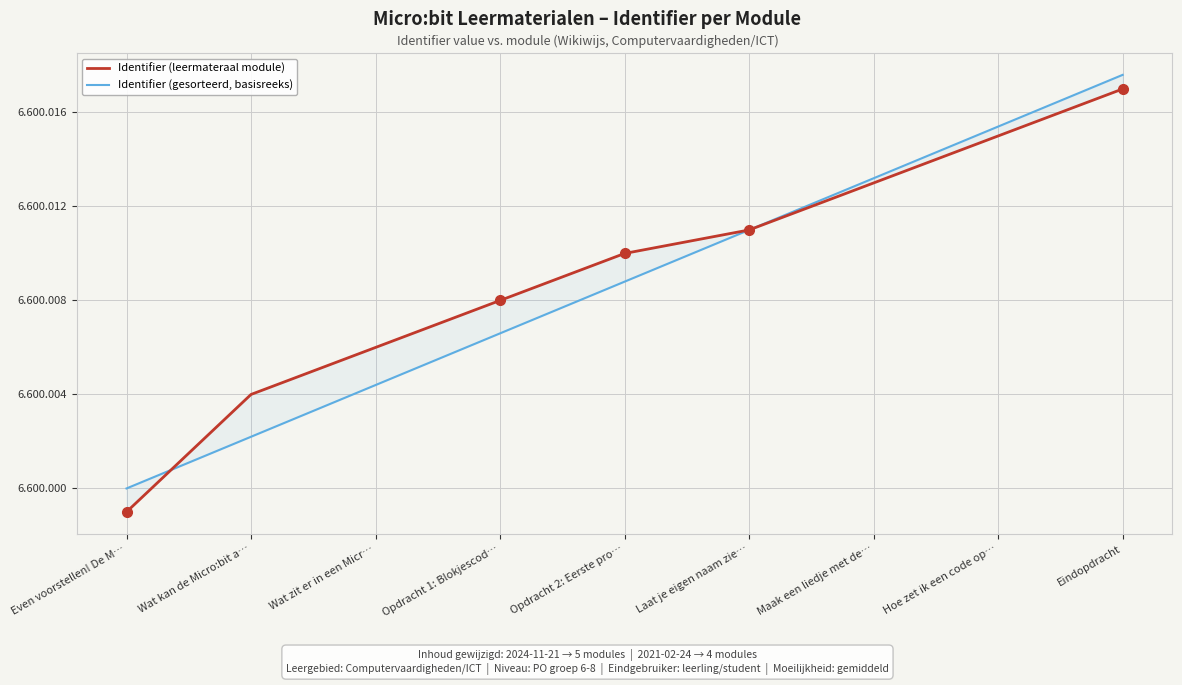

Reading left to right, what are all the values shown in this chart?

Identifier (leermateraal module): Even voorstellen! De M…=6599999.0	Wat kan de Micro:bit a…=6600004.0	Wat zit er in een Micr…=6600006.0	Opdracht 1: Blokjescod…=6600008.0	Opdracht 2: Eerste pro…=6600010.0	Laat je eigen naam zie…=6600011.0	Maak een liedje met de…=6600013.0	Hoe zet ik een code op…=6600015.0	Eindopdracht=6600017.0
Identifier (gesorteerd, basisreeks): Even voorstellen! De M…=6600000.0	Wat kan de Micro:bit a…=6600002.2	Wat zit er in een Micr…=6600004.4	Opdracht 1: Blokjescod…=6600006.6	Opdracht 2: Eerste pro…=6600008.8	Laat je eigen naam zie…=6600011.0	Maak een liedje met de…=6600013.2	Hoe zet ik een code op…=6600015.4	Eindopdracht=6600017.6